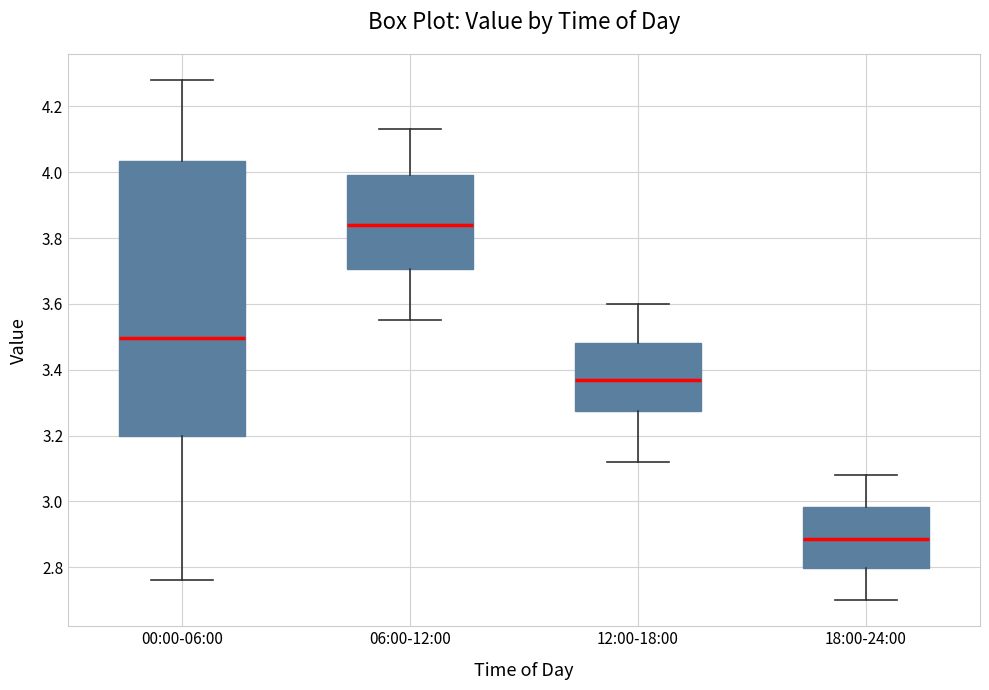

Which box has the highest median line?

06:00-12:00